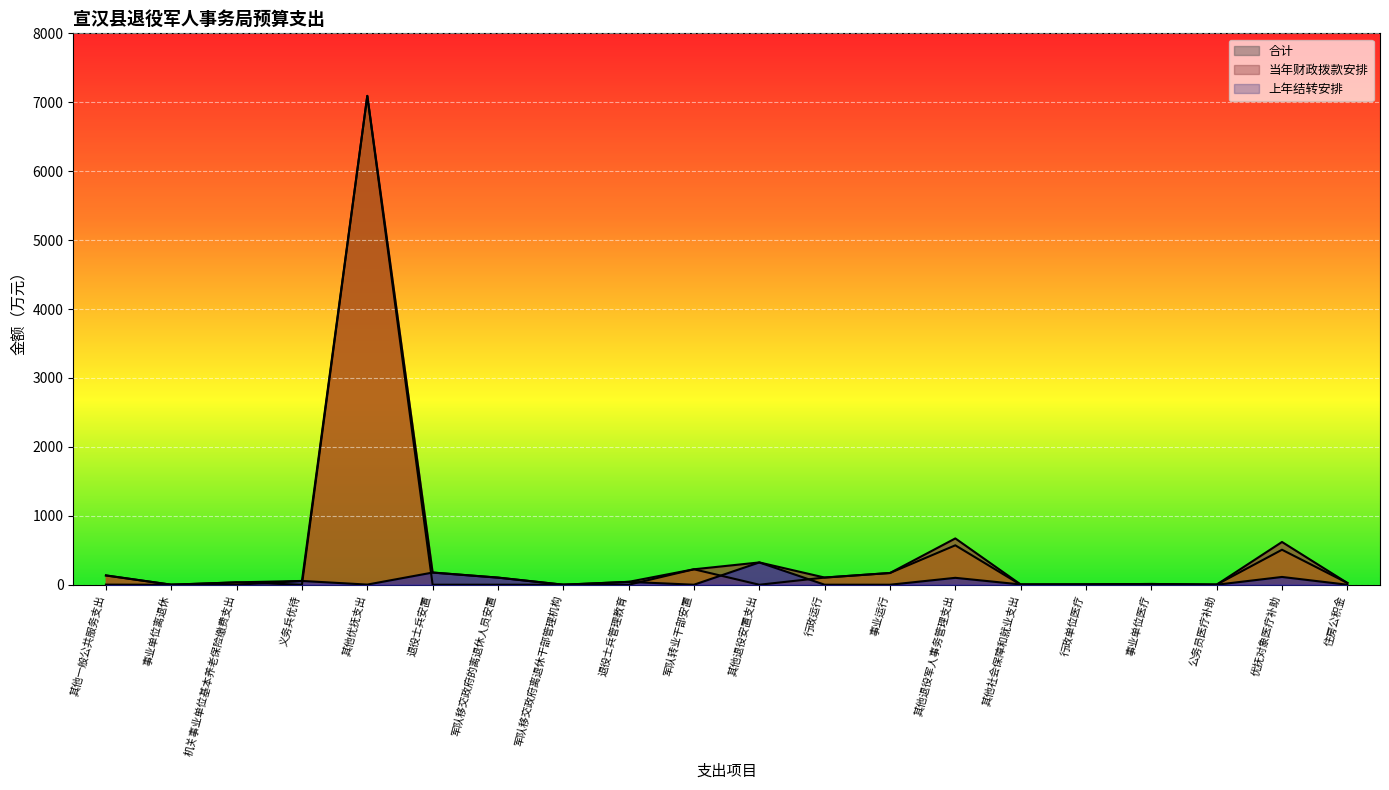

What is the spread (max minus min) of values at 退役士兵安置?

176.7